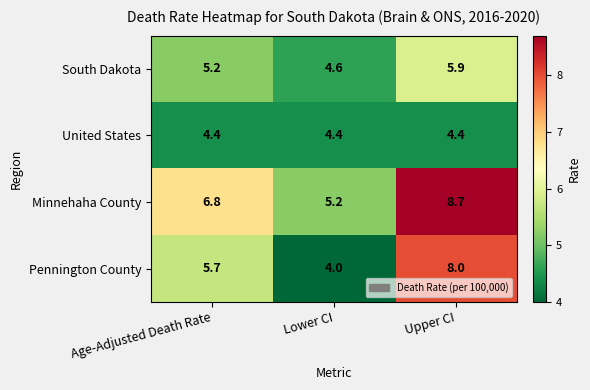

List the series in order of their peak value, lowest first.

United States, South Dakota, Pennington County, Minnehaha County